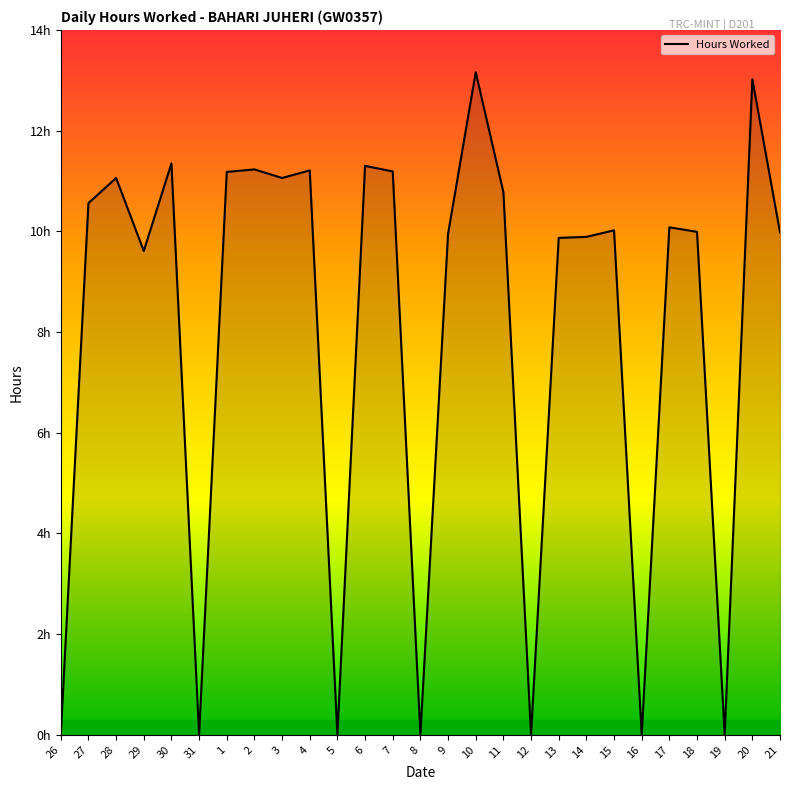

Is this an area chart (filled region under the line)?

Yes